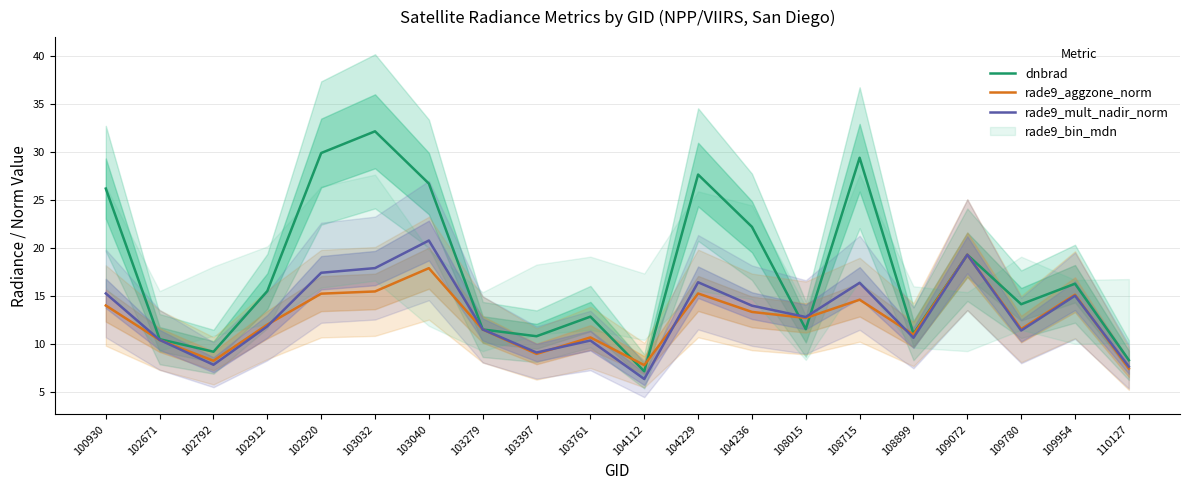

What is the value of the rade9_aggzone_norm point at the 8th from the left?

11.5